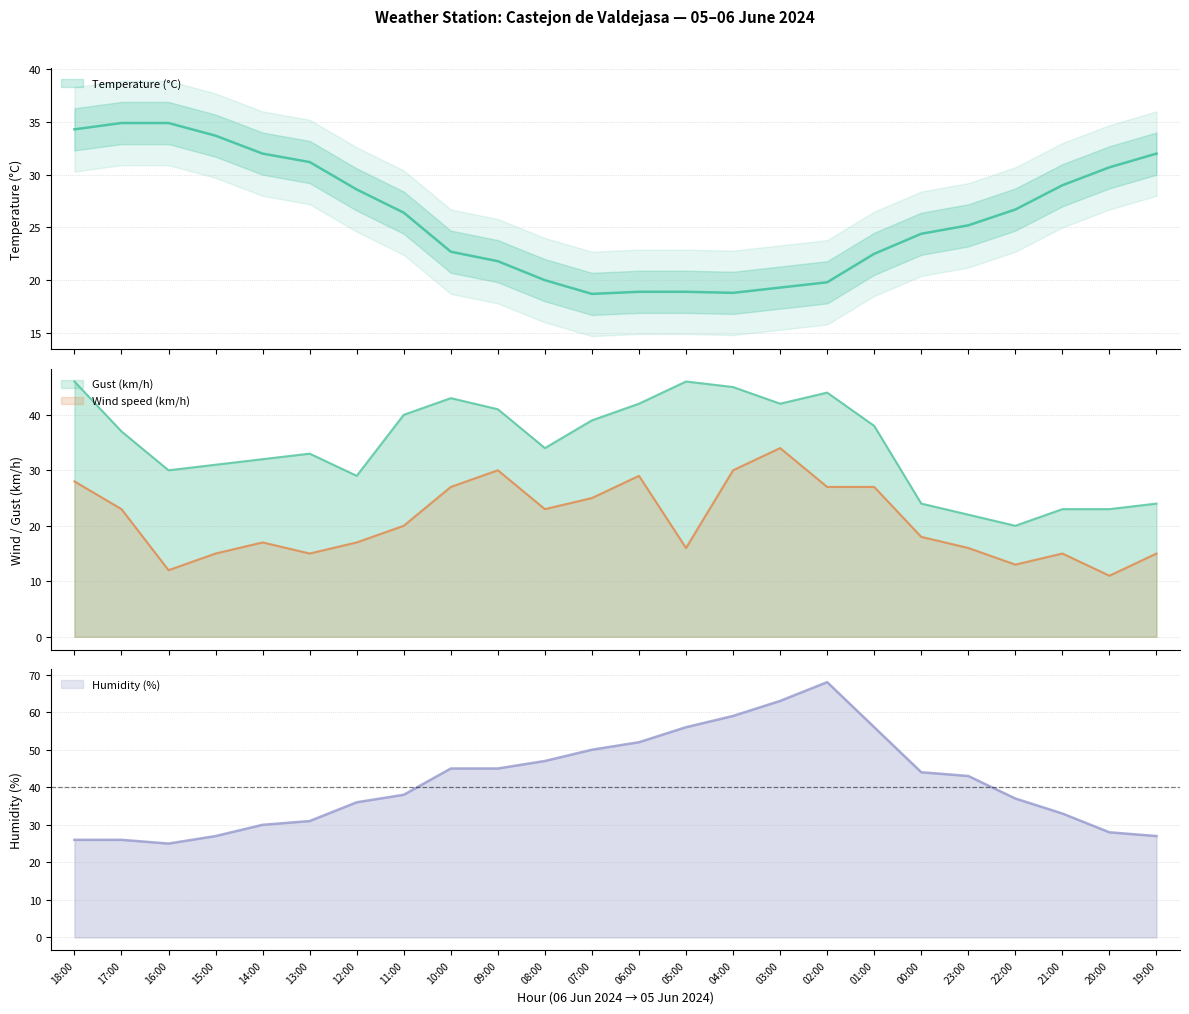

Reading left to right, extract all data points from this chart.

Temperature (°C): 18:00=34.3	17:00=34.9	16:00=34.9	15:00=33.7	14:00=32.0	13:00=31.2	12:00=28.6	11:00=26.4	10:00=22.7	09:00=21.8	08:00=20.0	07:00=18.7	06:00=18.9	05:00=18.9	04:00=18.8	03:00=19.3	02:00=19.8	01:00=22.5	00:00=24.4	23:00=25.2	22:00=26.7	21:00=29.0	20:00=30.7	19:00=32.0
Wind speed (km/h): 18:00=28.0	17:00=23.0	16:00=12.0	15:00=15.0	14:00=17.0	13:00=15.0	12:00=17.0	11:00=20.0	10:00=27.0	09:00=30.0	08:00=23.0	07:00=25.0	06:00=29.0	05:00=16.0	04:00=30.0	03:00=34.0	02:00=27.0	01:00=27.0	00:00=18.0	23:00=16.0	22:00=13.0	21:00=15.0	20:00=11.0	19:00=15.0
Humidity (%): 18:00=26.0	17:00=26.0	16:00=25.0	15:00=27.0	14:00=30.0	13:00=31.0	12:00=36.0	11:00=38.0	10:00=45.0	09:00=45.0	08:00=47.0	07:00=50.0	06:00=52.0	05:00=56.0	04:00=59.0	03:00=63.0	02:00=68.0	01:00=56.0	00:00=44.0	23:00=43.0	22:00=37.0	21:00=33.0	20:00=28.0	19:00=27.0
Gust (km/h): 18:00=46.0	17:00=37.0	16:00=30.0	15:00=31.0	14:00=32.0	13:00=33.0	12:00=29.0	11:00=40.0	10:00=43.0	09:00=41.0	08:00=34.0	07:00=39.0	06:00=42.0	05:00=46.0	04:00=45.0	03:00=42.0	02:00=44.0	01:00=38.0	00:00=24.0	23:00=22.0	22:00=20.0	21:00=23.0	20:00=23.0	19:00=24.0